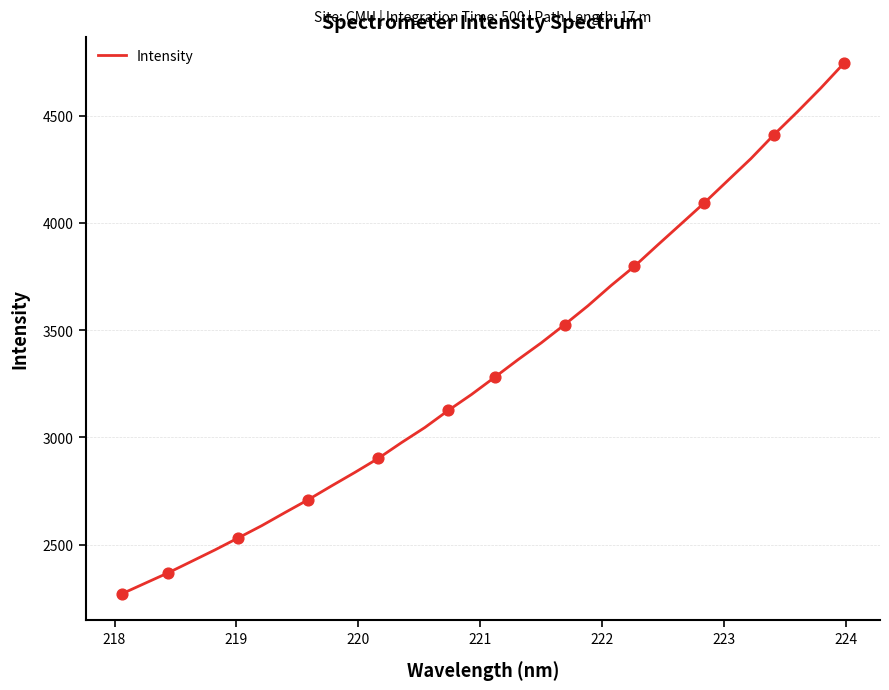

What is the difference between the maximum and minimum values?

2475.4